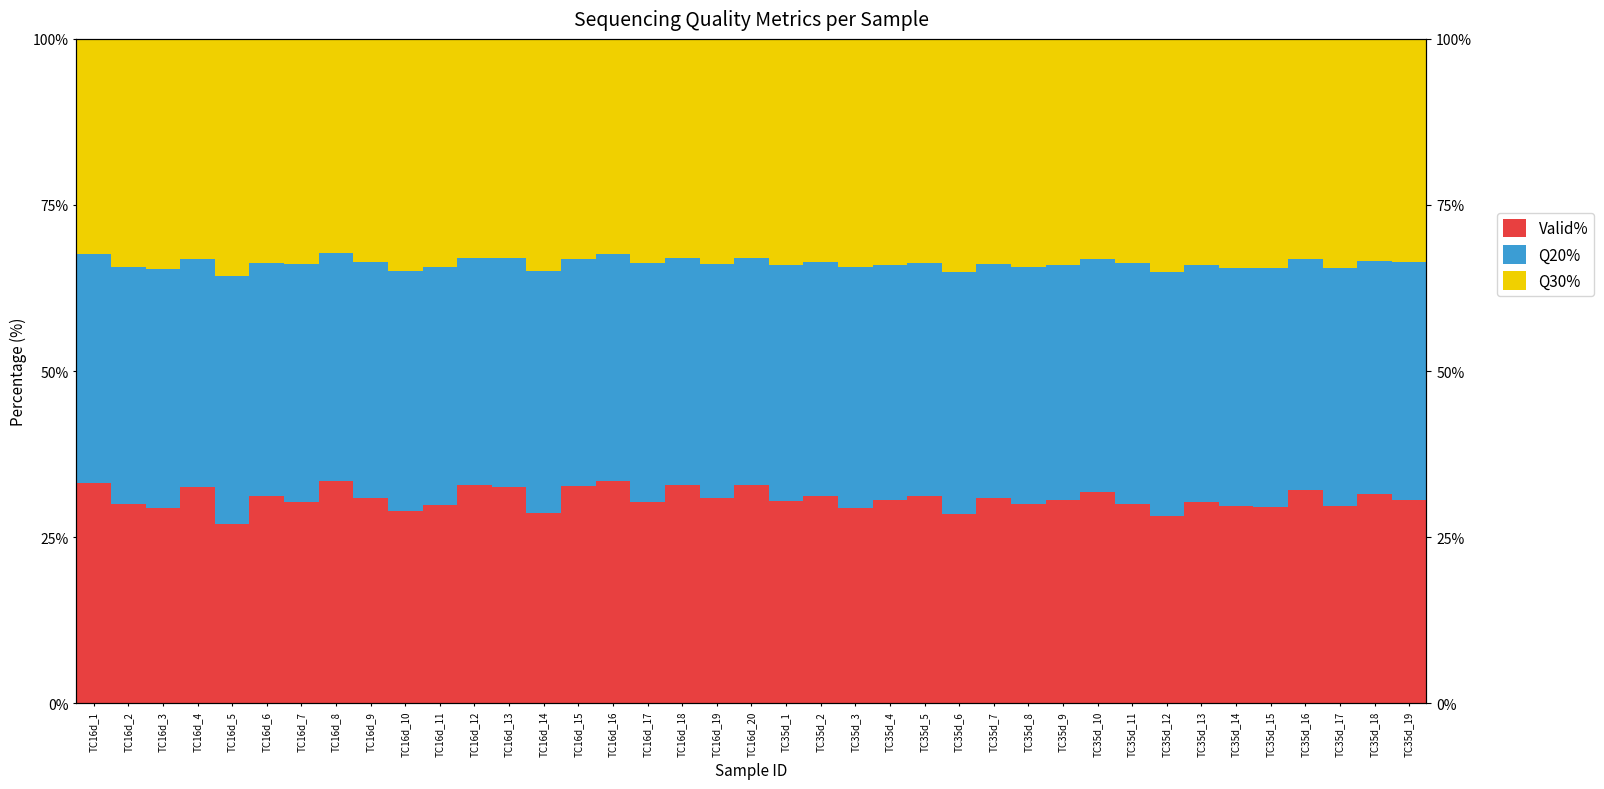

List the series in order of their overall mean, highest first.

Q20%, Q30%, Valid%